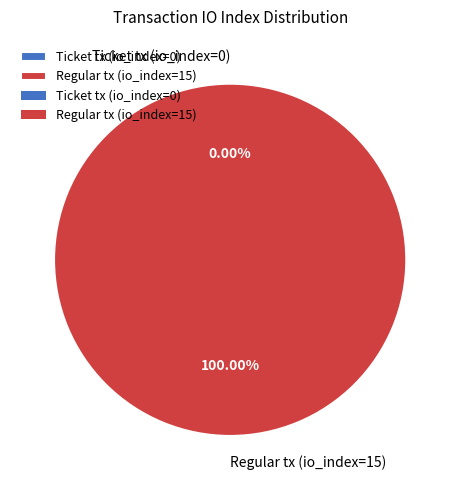

What is the smallest slice in the pie chart?

Ticket tx (io_index=0)